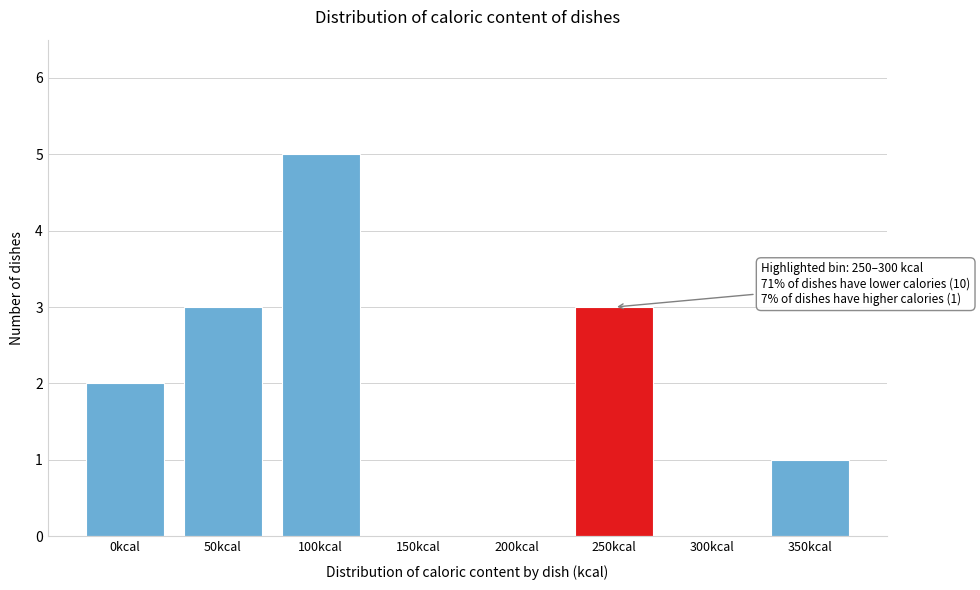

Reading left to right, what are all the values shown in this chart?

0kcal=2	50kcal=3	100kcal=5	150kcal=0	200kcal=0	250kcal=3	300kcal=0	350kcal=1